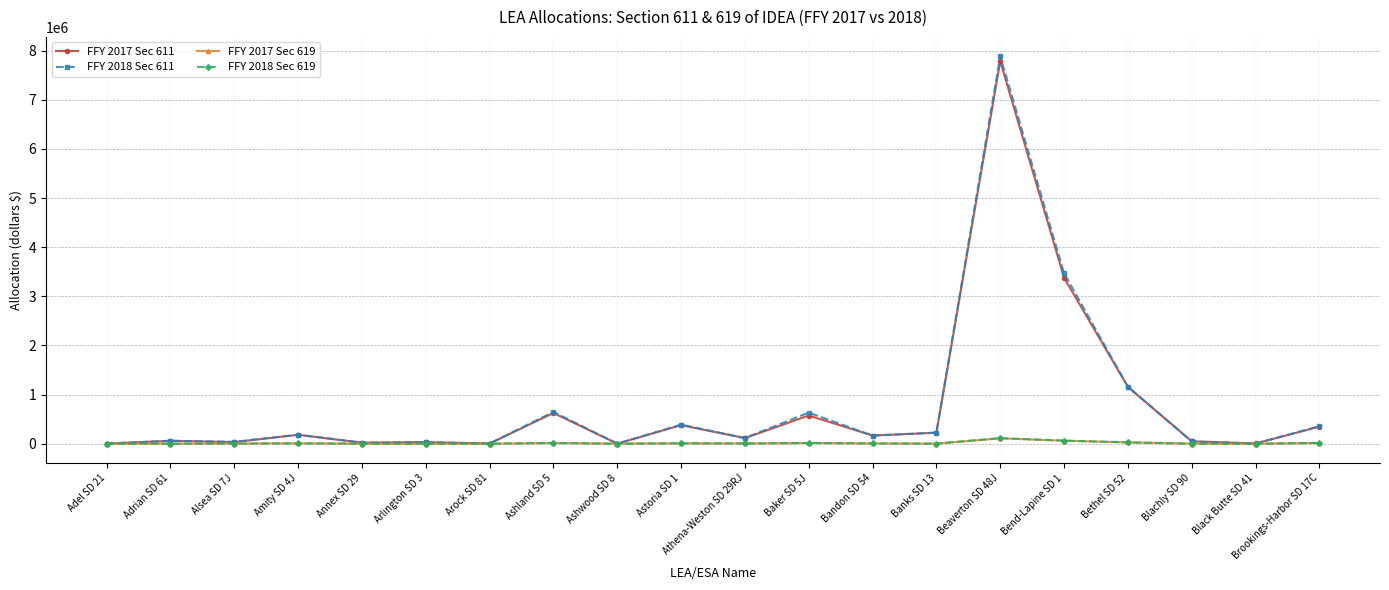

Is it true that FFY 2017 Sec 619 equals 109168.3 at Beaverton SD 48J?

True